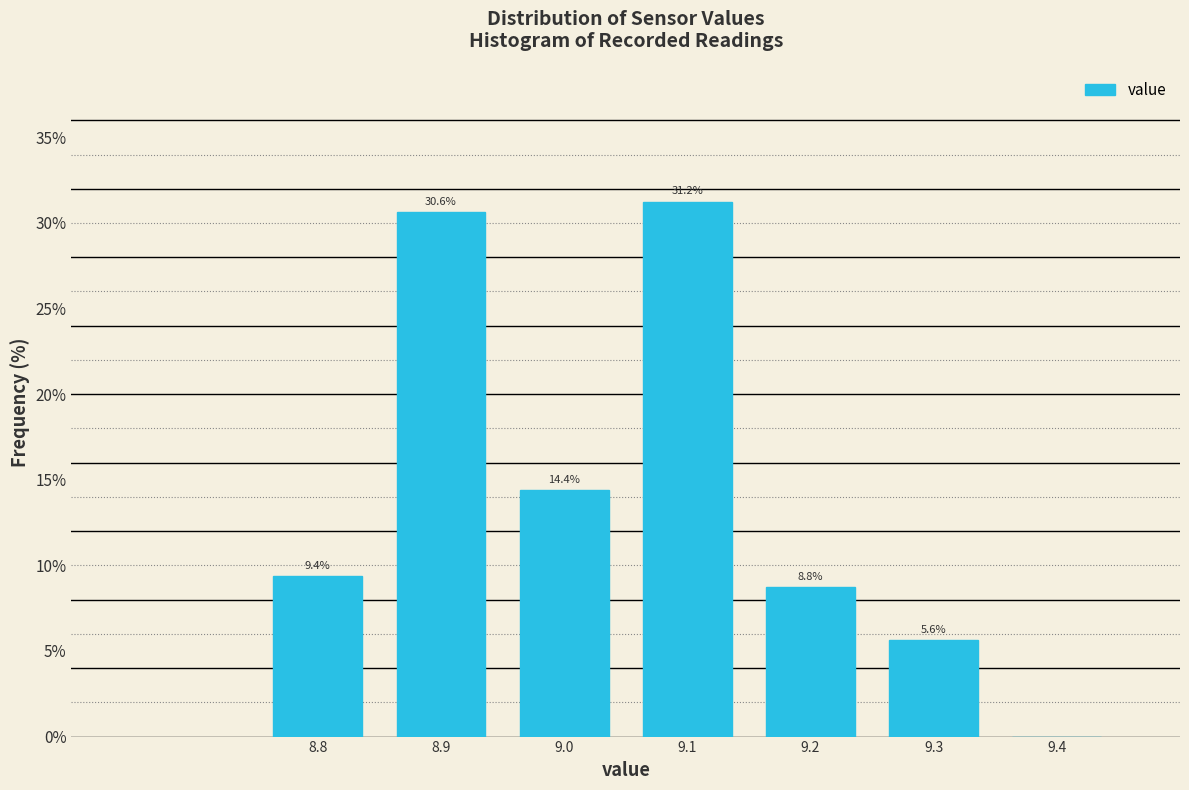

Which range on the x-axis has the tallest bar?

9.05 to 9.15